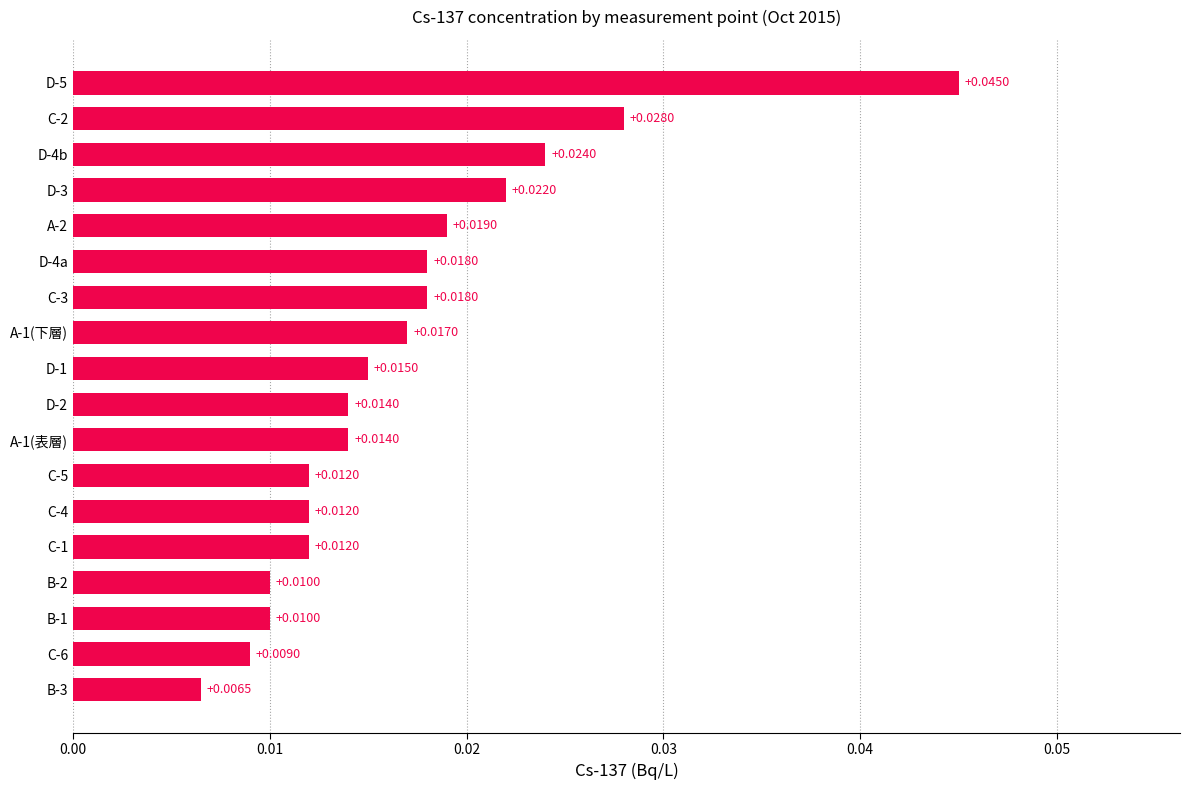

What is the sum of all values?

0.3